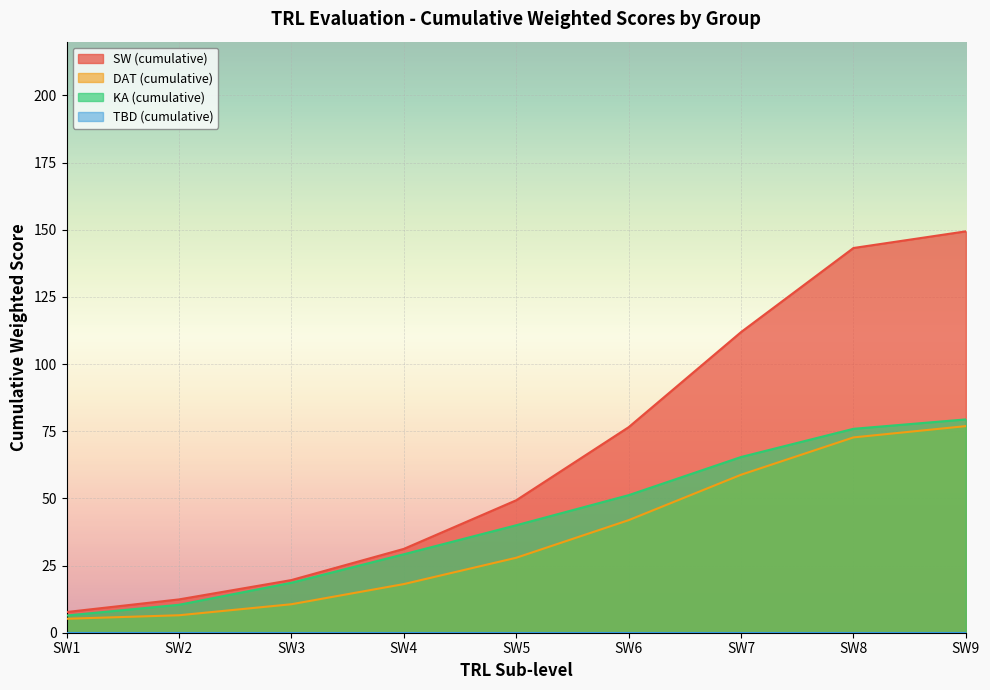

At which label does KA (cumulative) first exceed 40?

SW6